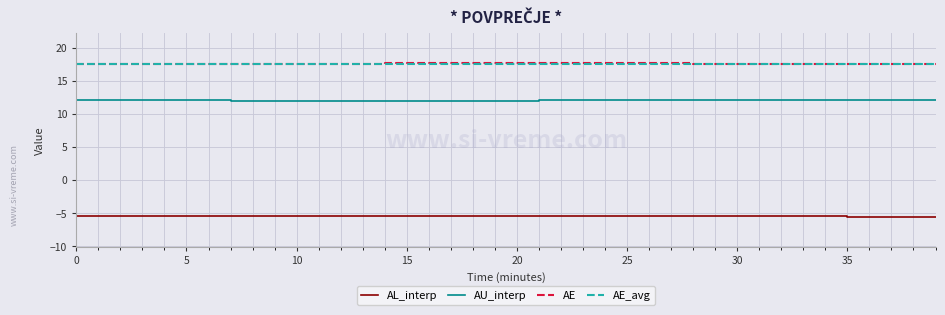

True or false: AU_interp and AE cross at least once.

False